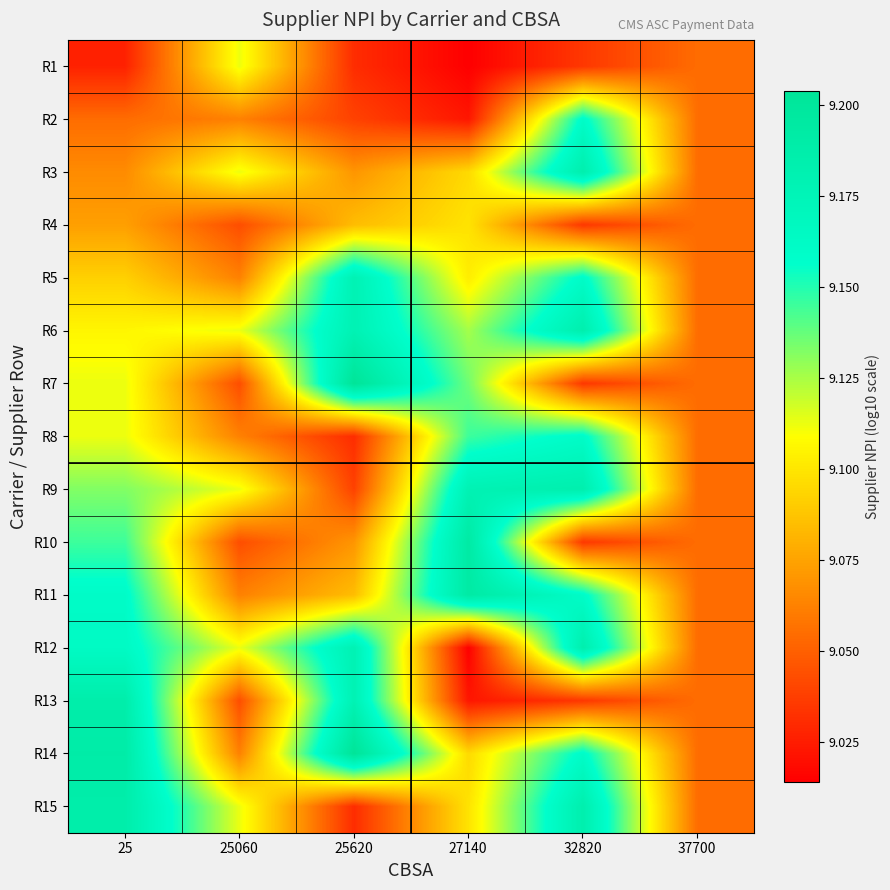

Reading right to left, transcribe all the data shown in this chart.

R1: 37700=9.1	32820=9.0	27140=9.0	25620=9.0	25060=9.1	25=9.0
R2: 37700=9.1	32820=9.2	27140=9.0	25620=9.0	25060=9.1	25=9.1
R3: 37700=9.1	32820=9.2	27140=9.1	25620=9.1	25060=9.1	25=9.1
R4: 37700=9.1	32820=9.0	27140=9.1	25620=9.1	25060=9.0	25=9.1
R5: 37700=9.1	32820=9.2	27140=9.1	25620=9.2	25060=9.1	25=9.1
R6: 37700=9.1	32820=9.2	27140=9.1	25620=9.2	25060=9.1	25=9.1
R7: 37700=9.1	32820=9.0	27140=9.1	25620=9.2	25060=9.0	25=9.1
R8: 37700=9.1	32820=9.2	27140=9.1	25620=9.0	25060=9.1	25=9.1
R9: 37700=9.1	32820=9.2	27140=9.2	25620=9.0	25060=9.1	25=9.1
R10: 37700=9.1	32820=9.0	27140=9.2	25620=9.1	25060=9.0	25=9.1
R11: 37700=9.1	32820=9.2	27140=9.2	25620=9.1	25060=9.1	25=9.2
R12: 37700=9.1	32820=9.2	27140=9.0	25620=9.2	25060=9.1	25=9.2
R13: 37700=9.1	32820=9.0	27140=9.0	25620=9.2	25060=9.0	25=9.2
R14: 37700=9.1	32820=9.2	27140=9.1	25620=9.2	25060=9.1	25=9.2
R15: 37700=9.1	32820=9.2	27140=9.1	25620=9.0	25060=9.1	25=9.2